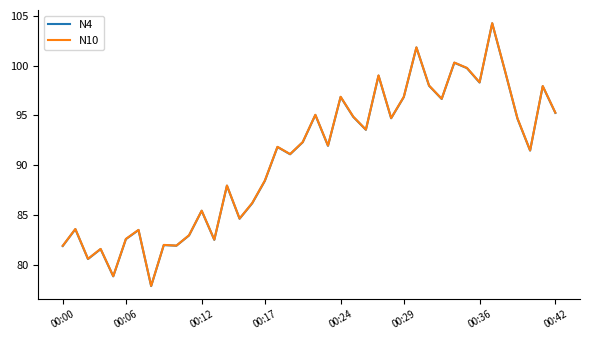

What is the average value of the N4 series?

90.7